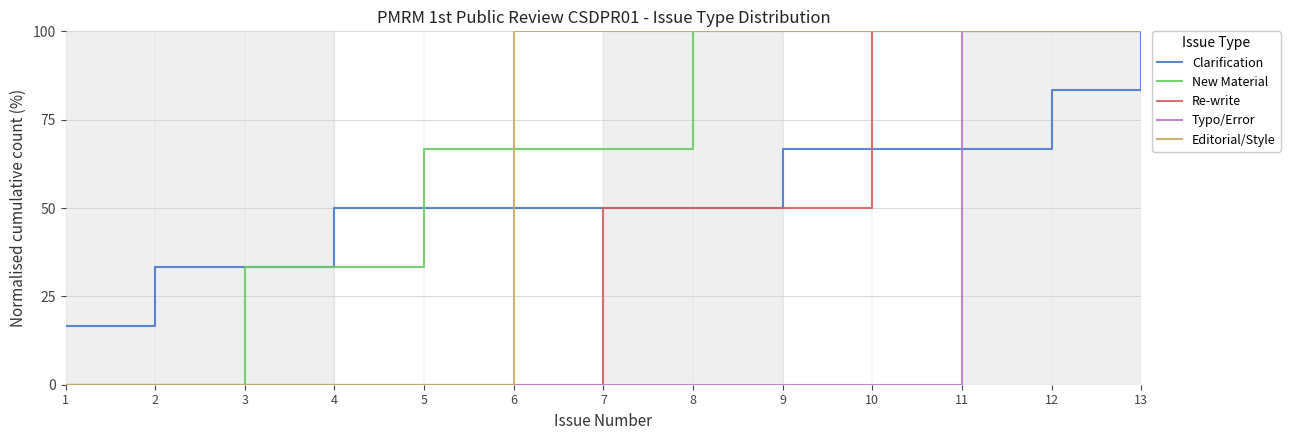

What are all the series names shown in the legend?

Clarification, New Material, Re-write, Typo/Error, Editorial/Style